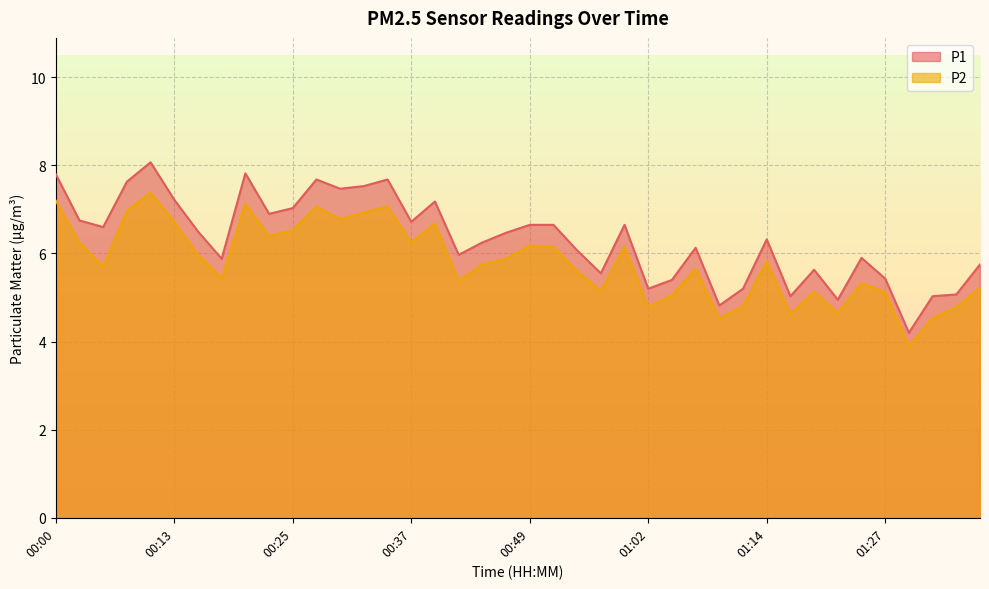

Reading right to left, transcribe all the data shown in this chart.

P1: 5.8	5.1	5.0	4.2	5.4	5.9	5.0	5.6	5.0	6.3	5.2	4.8	6.1	5.4	5.2	6.7	5.5	6.1	6.7	6.7	6.5	6.2	6.0	7.2	6.7	7.7	7.5	7.5	7.7	7.0	6.9	7.8	5.9	6.5	7.2	8.1	7.6	6.6	6.8	7.8
P2: 5.2	4.8	4.5	3.9	5.1	5.3	4.7	5.1	4.6	5.8	4.8	4.5	5.7	5.0	4.8	6.2	5.2	5.6	6.2	6.2	5.9	5.8	5.4	6.7	6.2	7.1	6.9	6.8	7.1	6.5	6.4	7.1	5.4	6.0	6.7	7.4	7.0	5.7	6.2	7.2